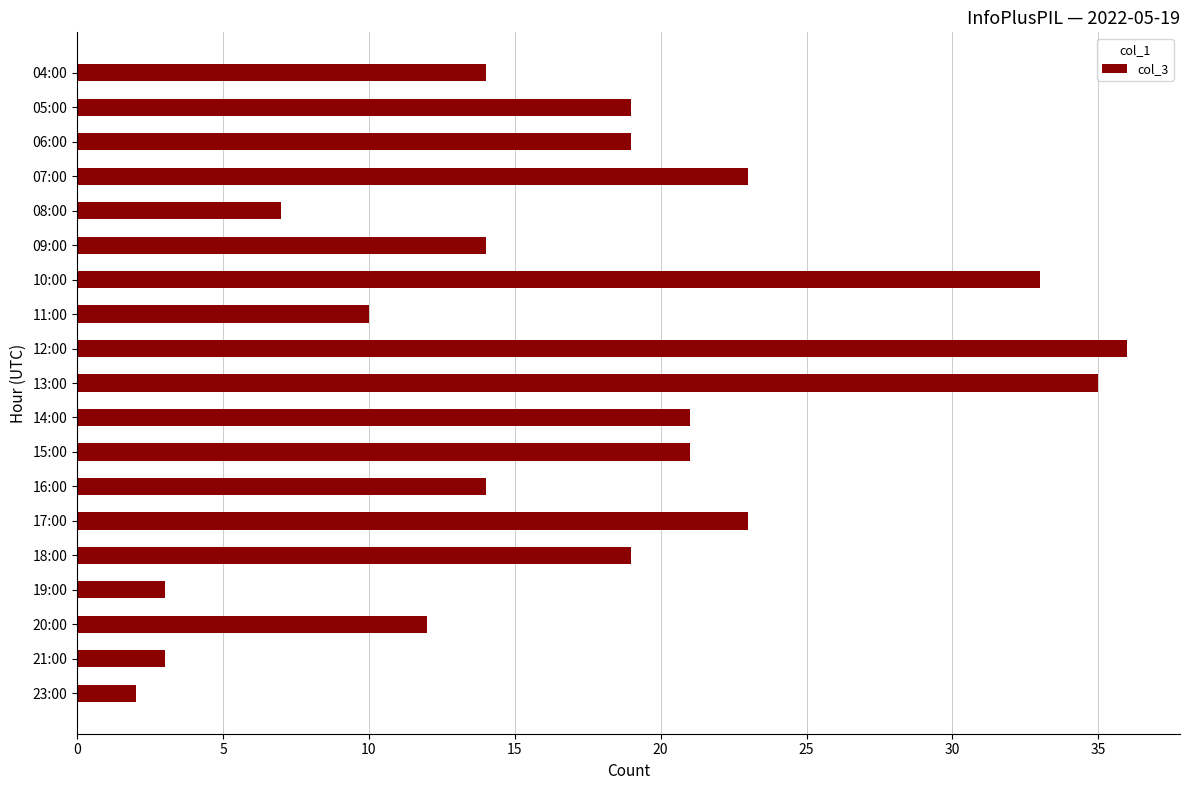

Does the chart contain any negative values?

No